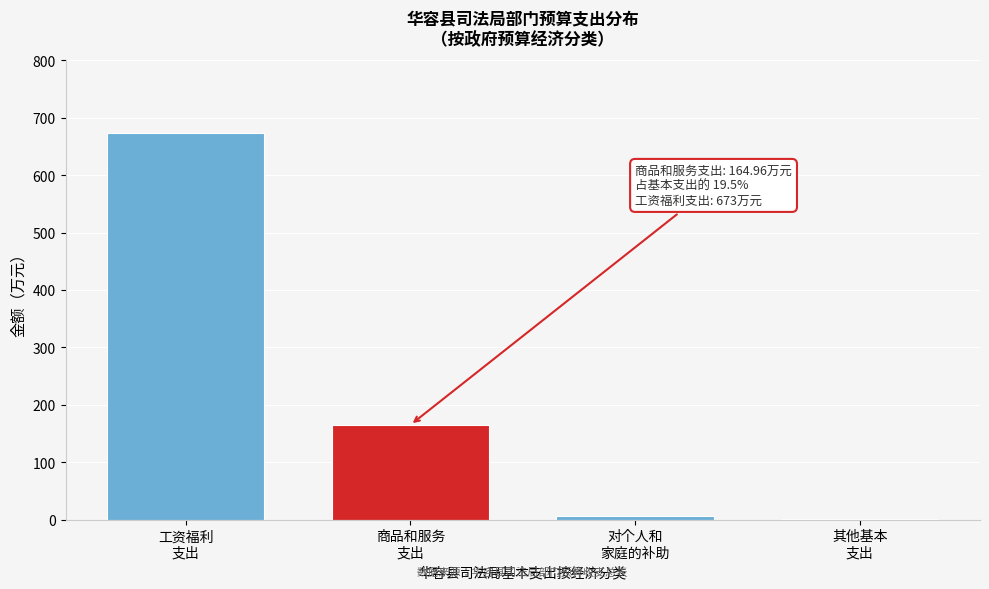

What is the greatest value displayed?

673.0